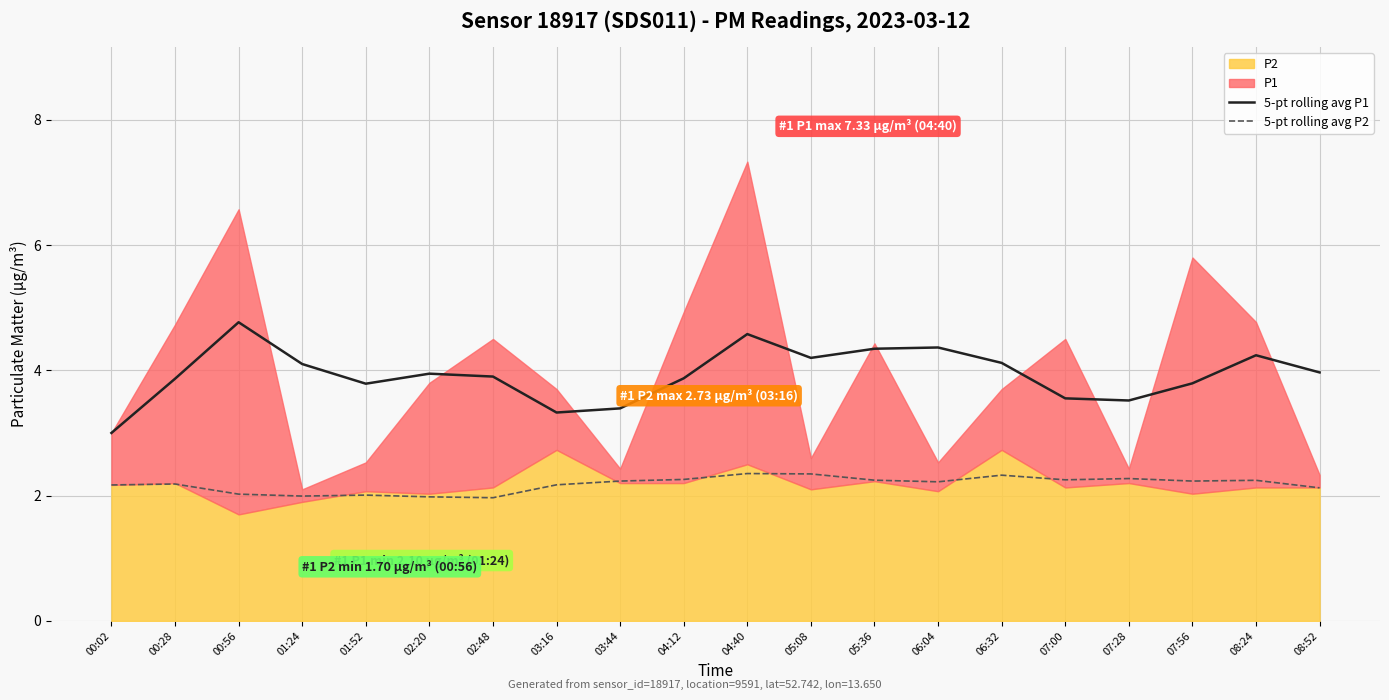

The value of 5-pt rolling avg P1 at 05:36 is 2.1. True or false?

False